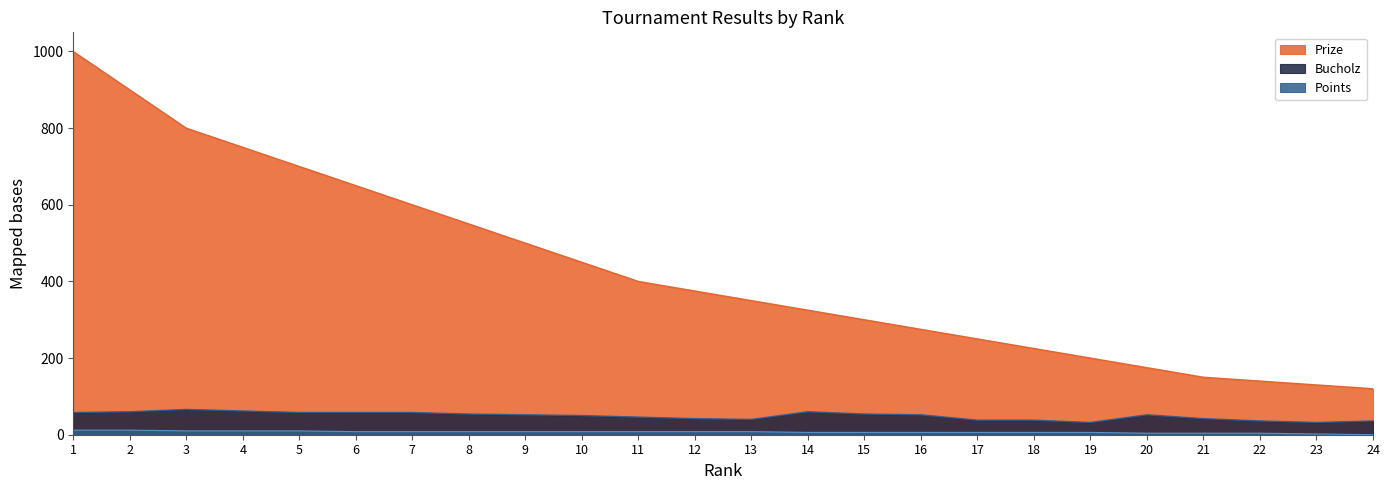

Which label corresponds to the smallest value in the chart?

24